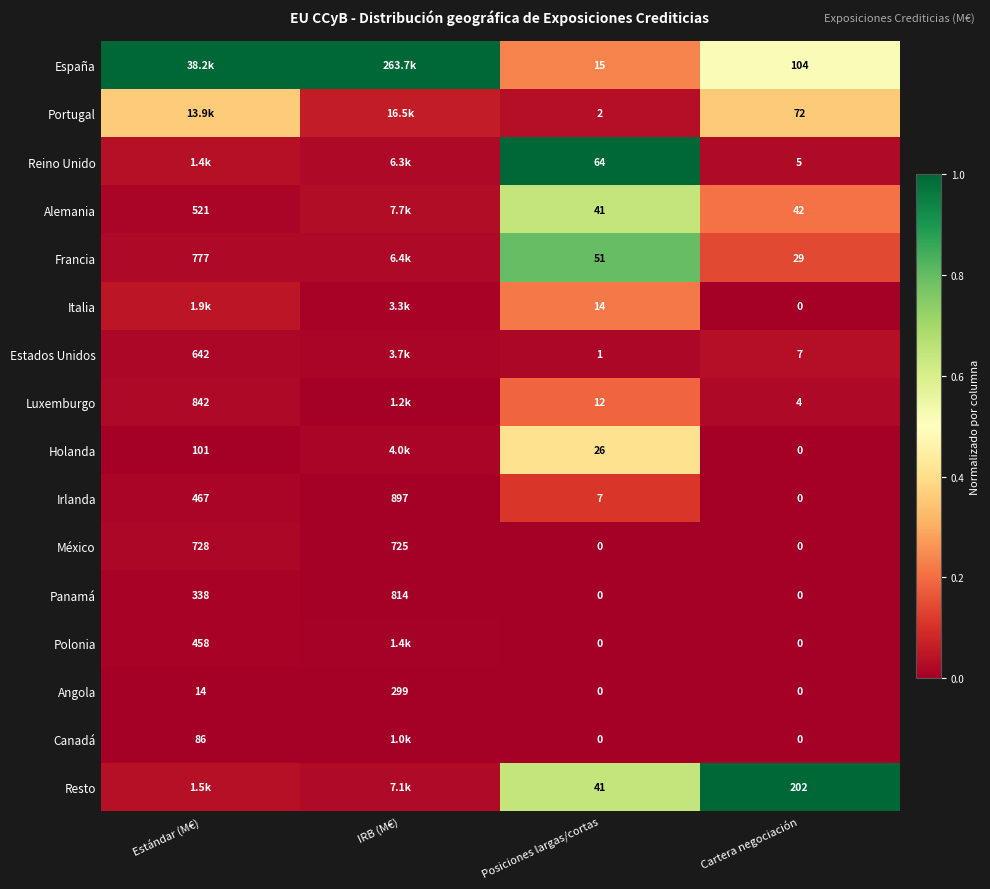

Is the value of Irlanda at Posiciones largas/cortas greater than the value of Estados Unidos at Estándar (M€)?

No